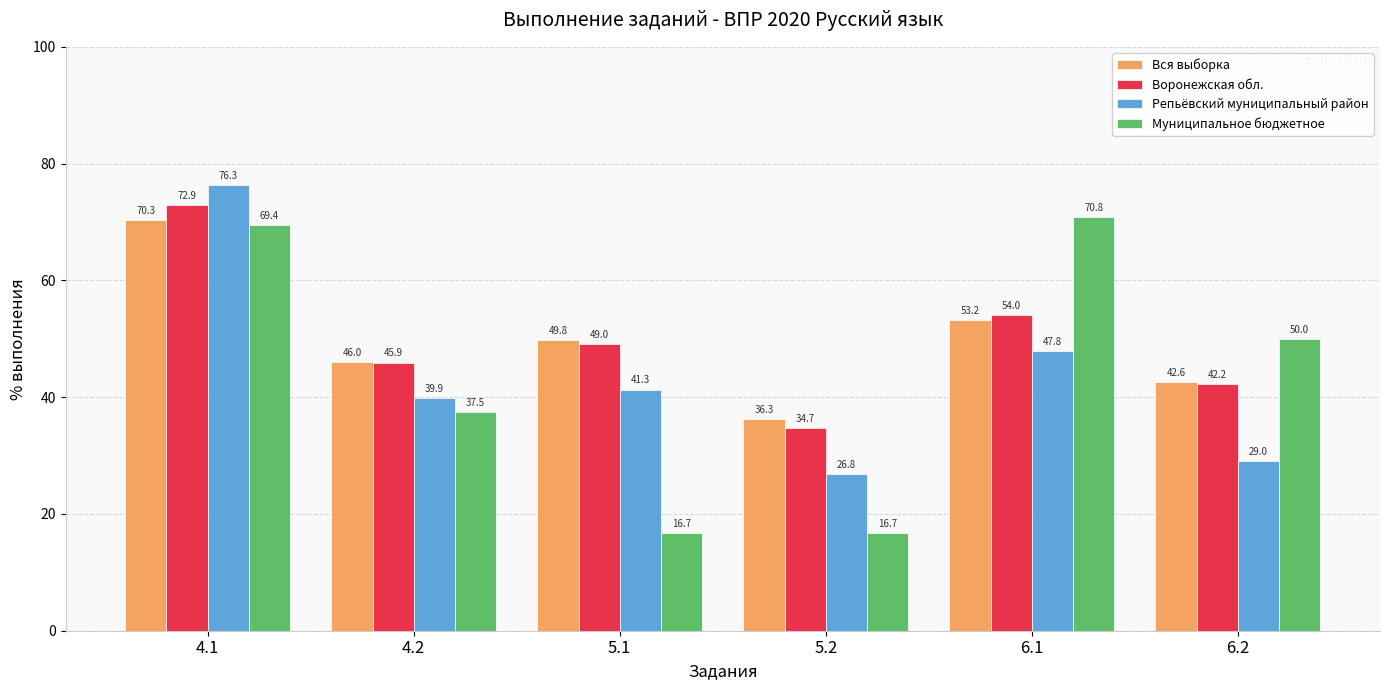

What is the minimum value for Воронежская обл.?

34.7